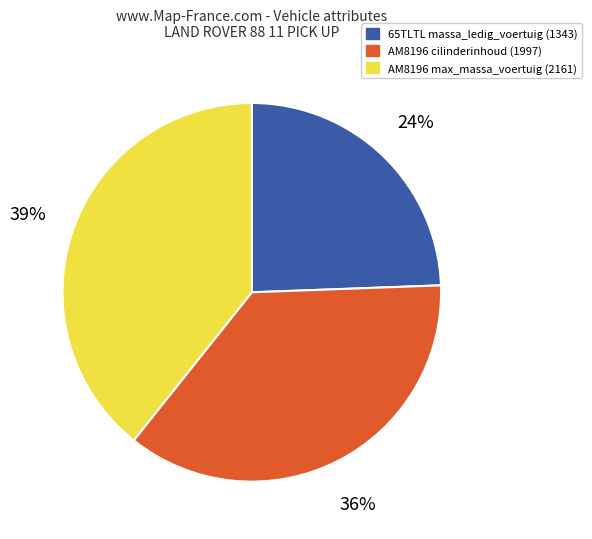

To the nearest percent, what is the difference between the largest and smallest slice percentages?

15%